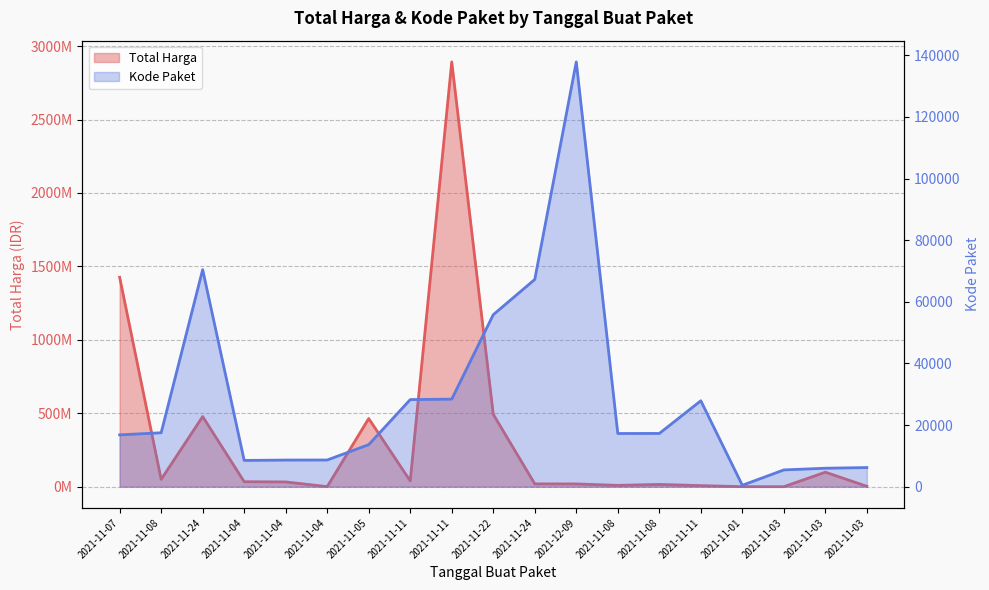

Rank the series by their average value, from lowest to highest.

Kode Paket, Total Harga